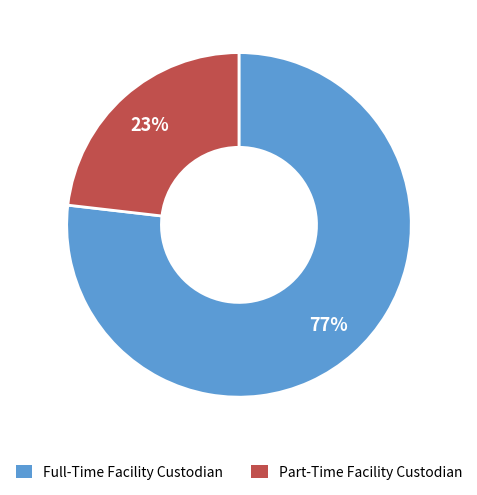

Which category has the smallest portion of the pie?

Part-Time Facility Custodian